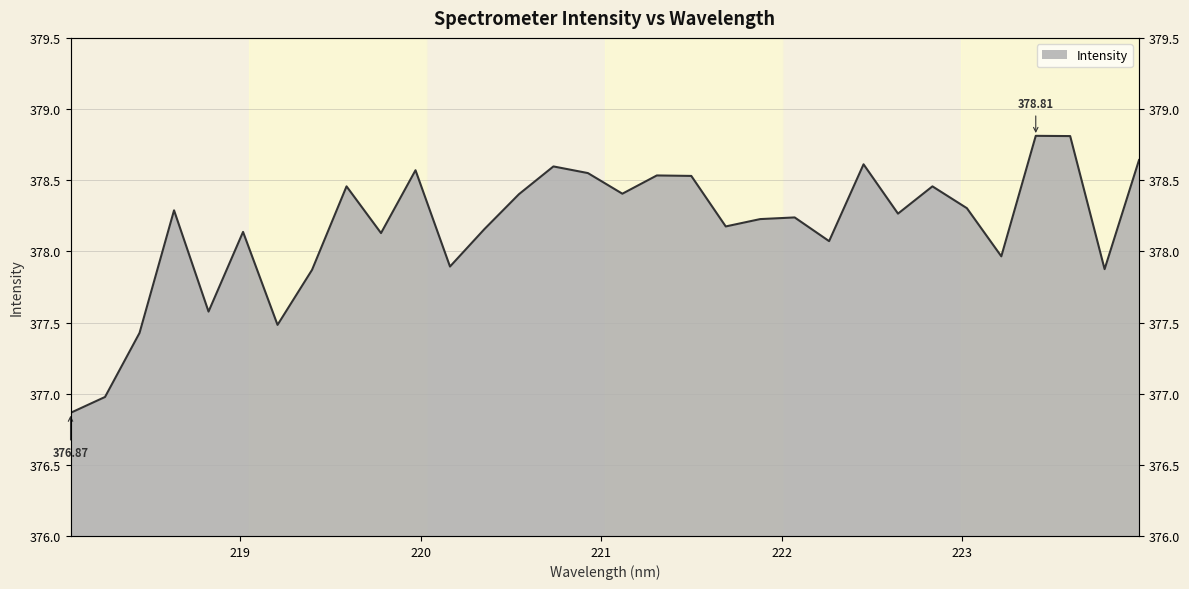

The value at 219.2067 is 377.5. True or false?

True